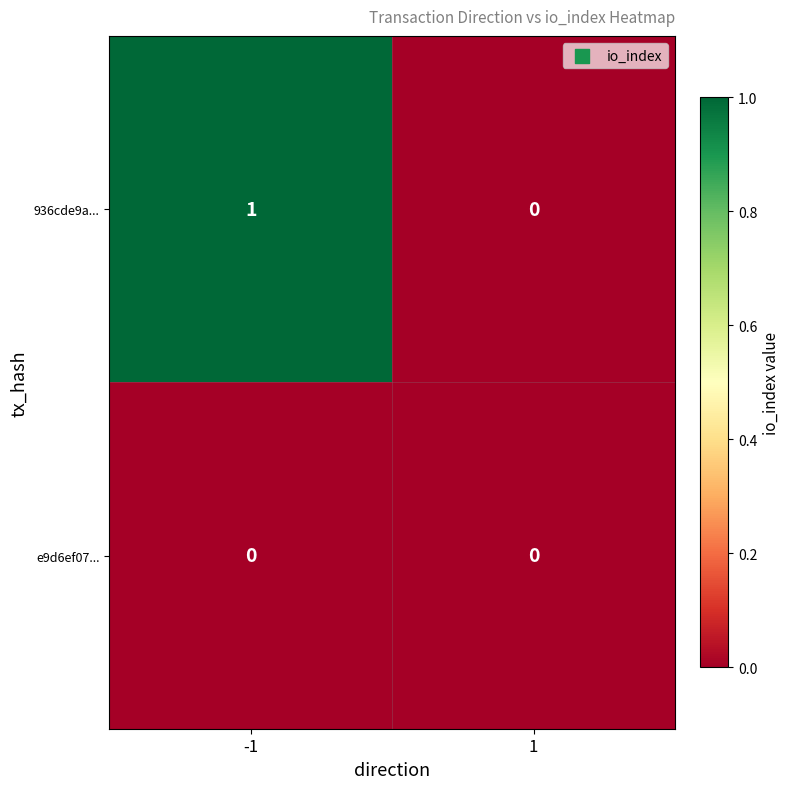

Between -1 and 1, which series saw the biggest shift?

936cde9a...